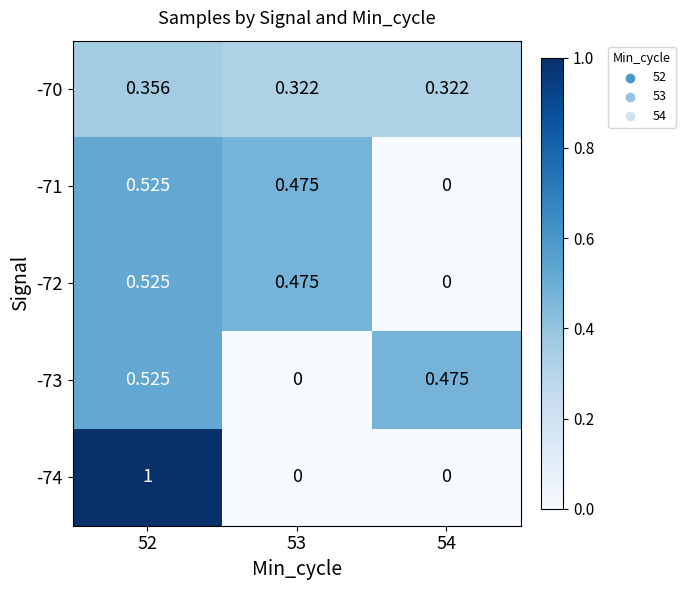

What is the maximum value shown in the chart?

1.0